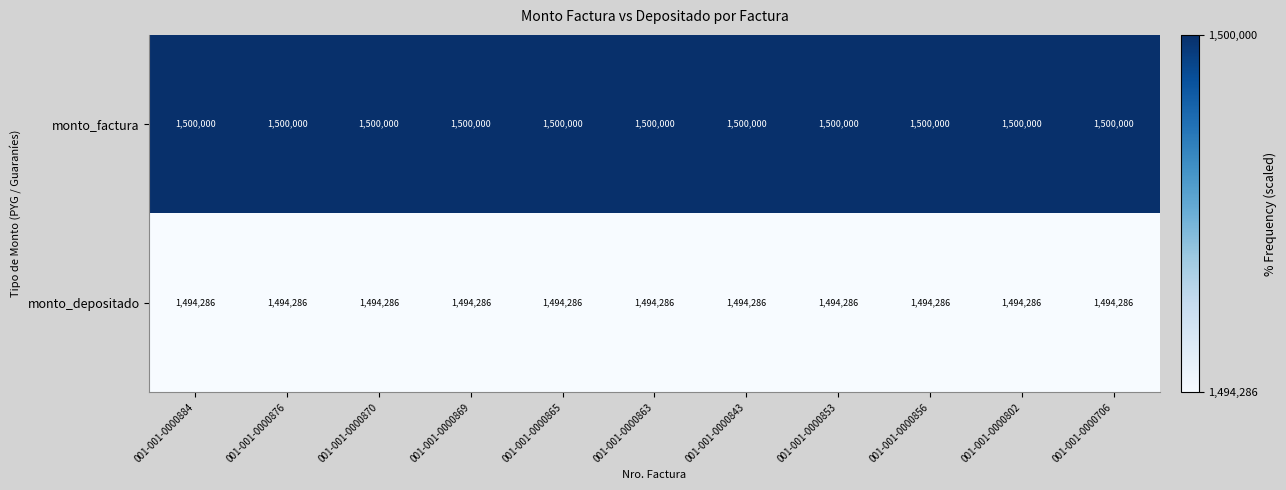

Count the number of data series in this chart.

2